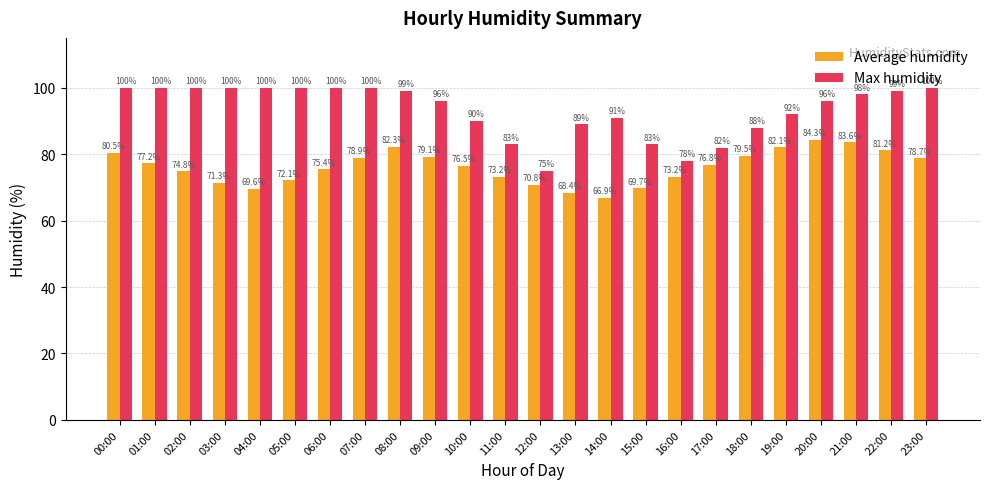

Is the value of Max humidity at 22:00 greater than the value of Average humidity at 12:00?

Yes